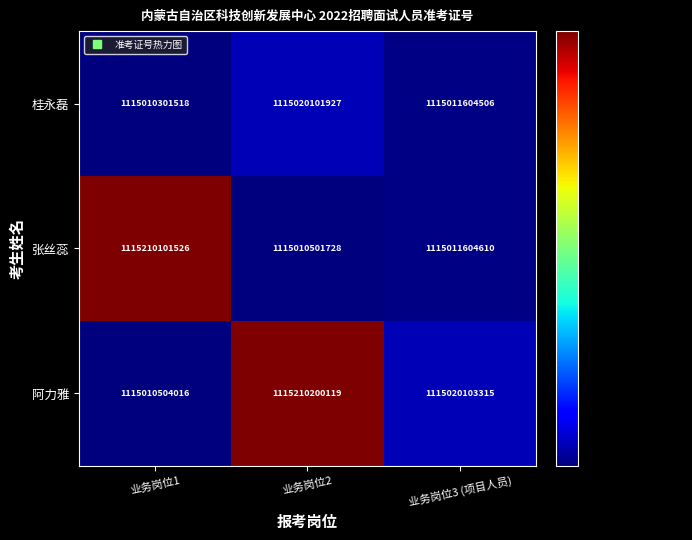

List the series in order of their peak value, lowest first.

桂永磊, 张丝蕊, 阿力雅